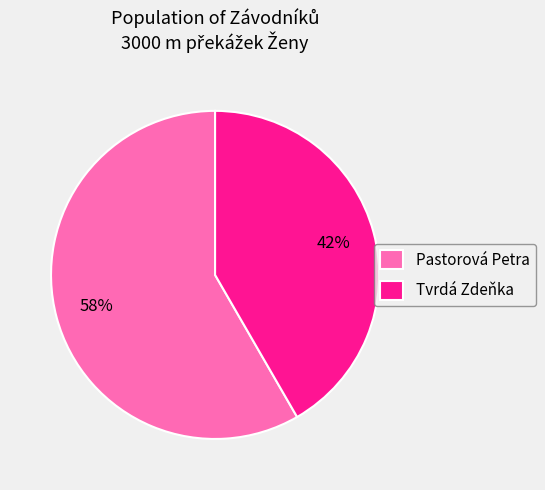

Count the number of slices in the pie.

2